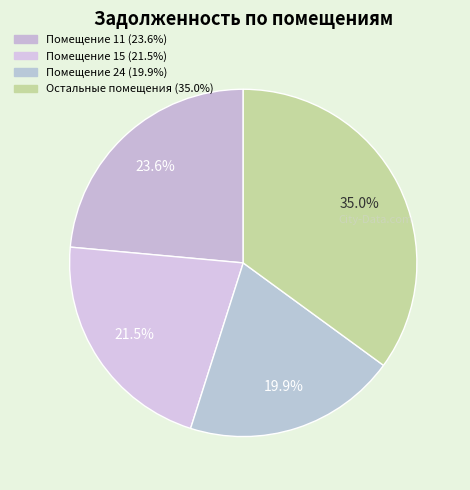

Count the number of slices in the pie.

4